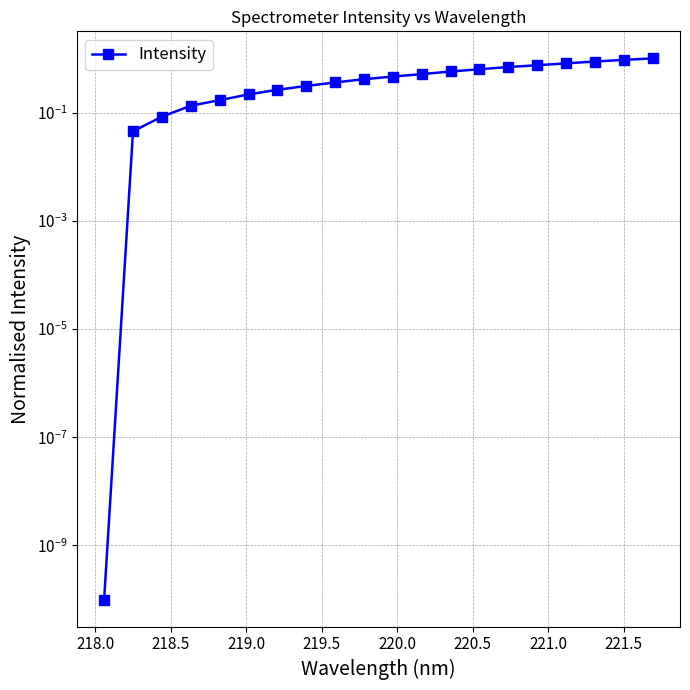

Is this an area chart (filled region under the line)?

No